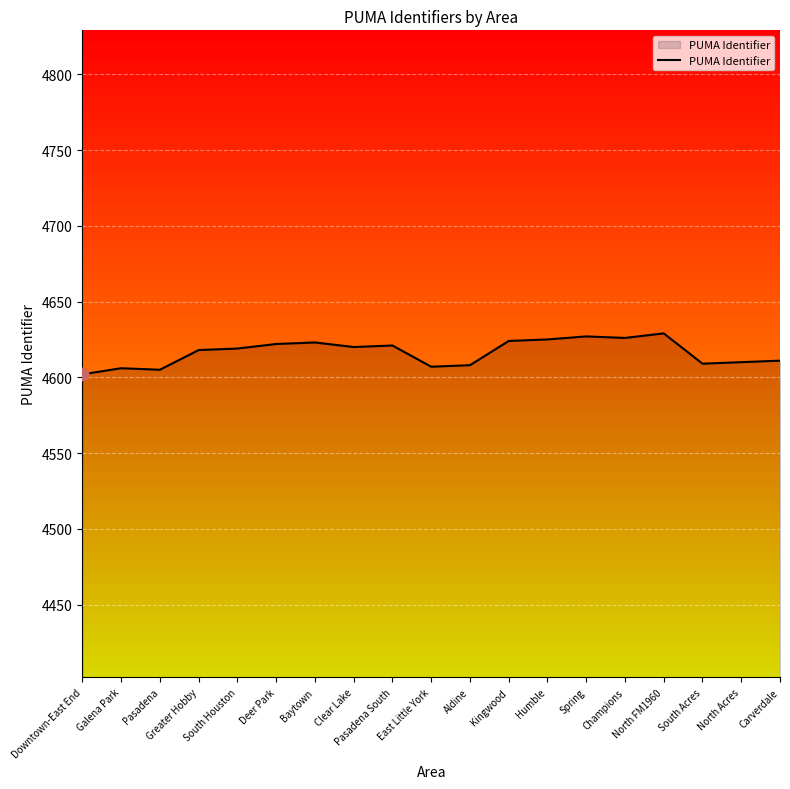

What is the ratio of the value at Kingwood to the value at North FM1960?

1.0